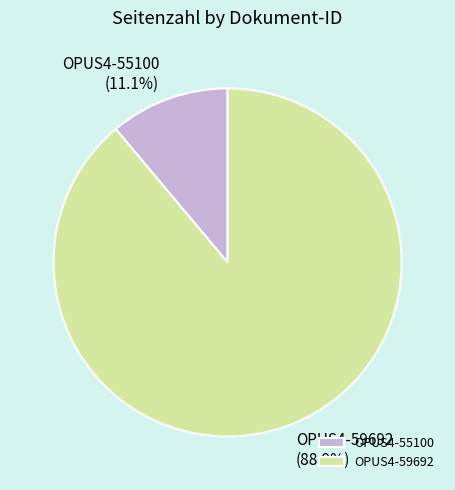

Which category accounts for the majority?

OPUS4-59692